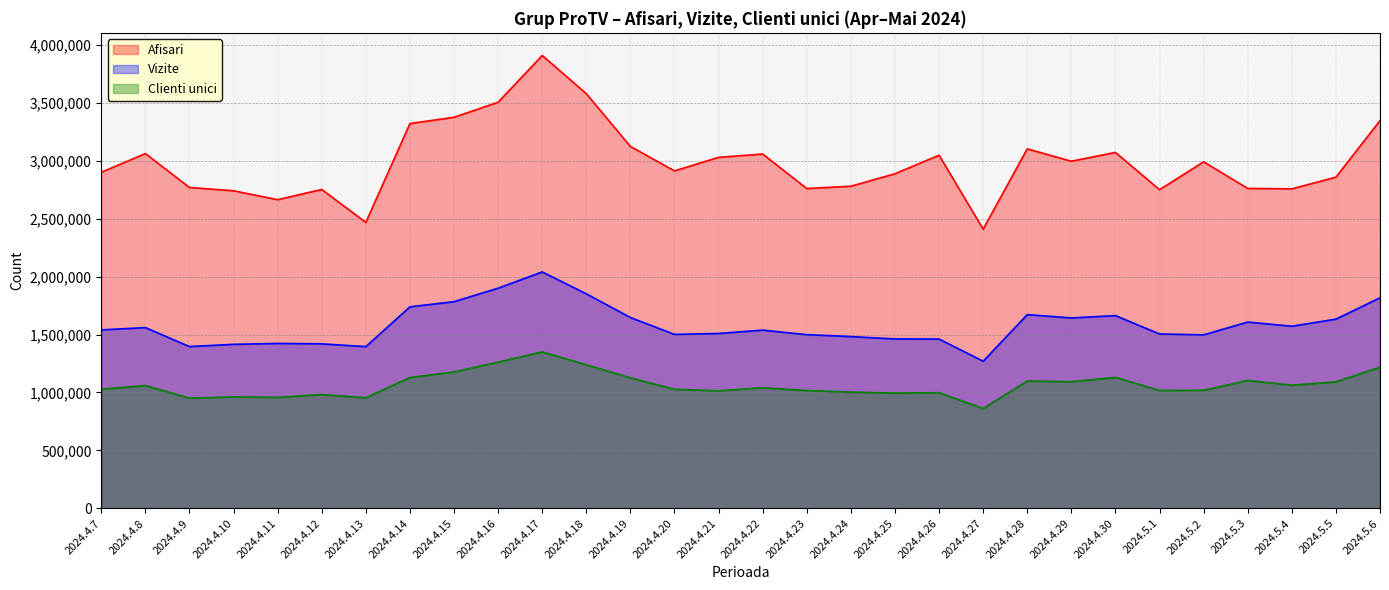

What is the smallest value displayed?

861415